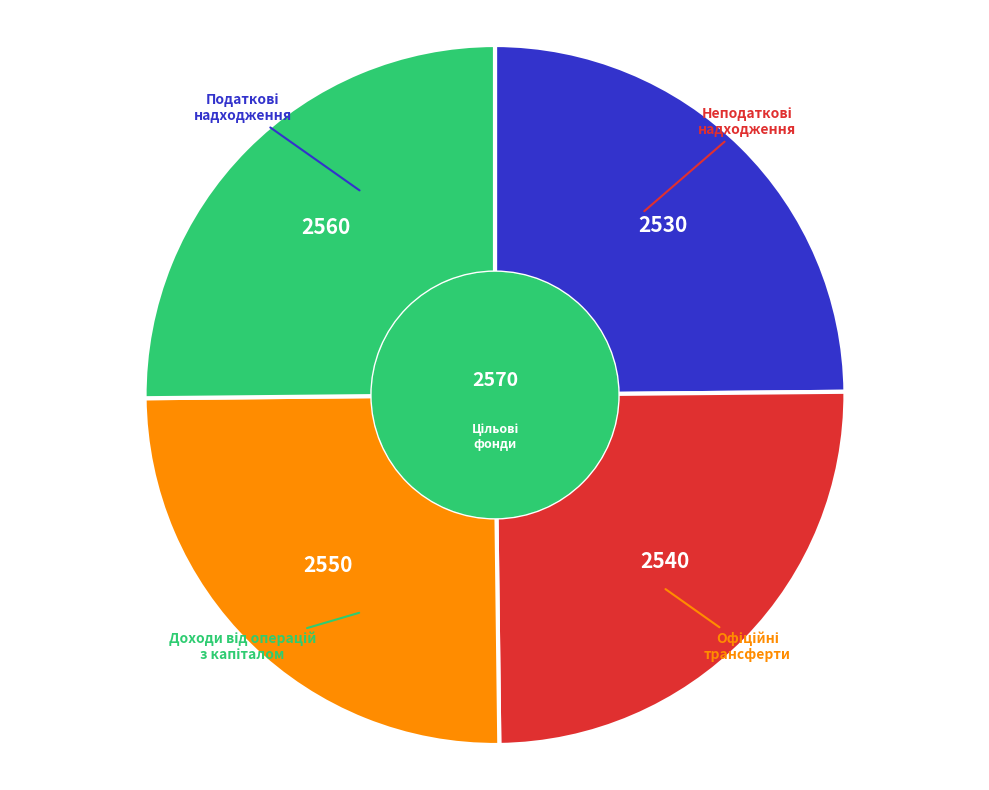

Is there a majority slice in this chart?

No